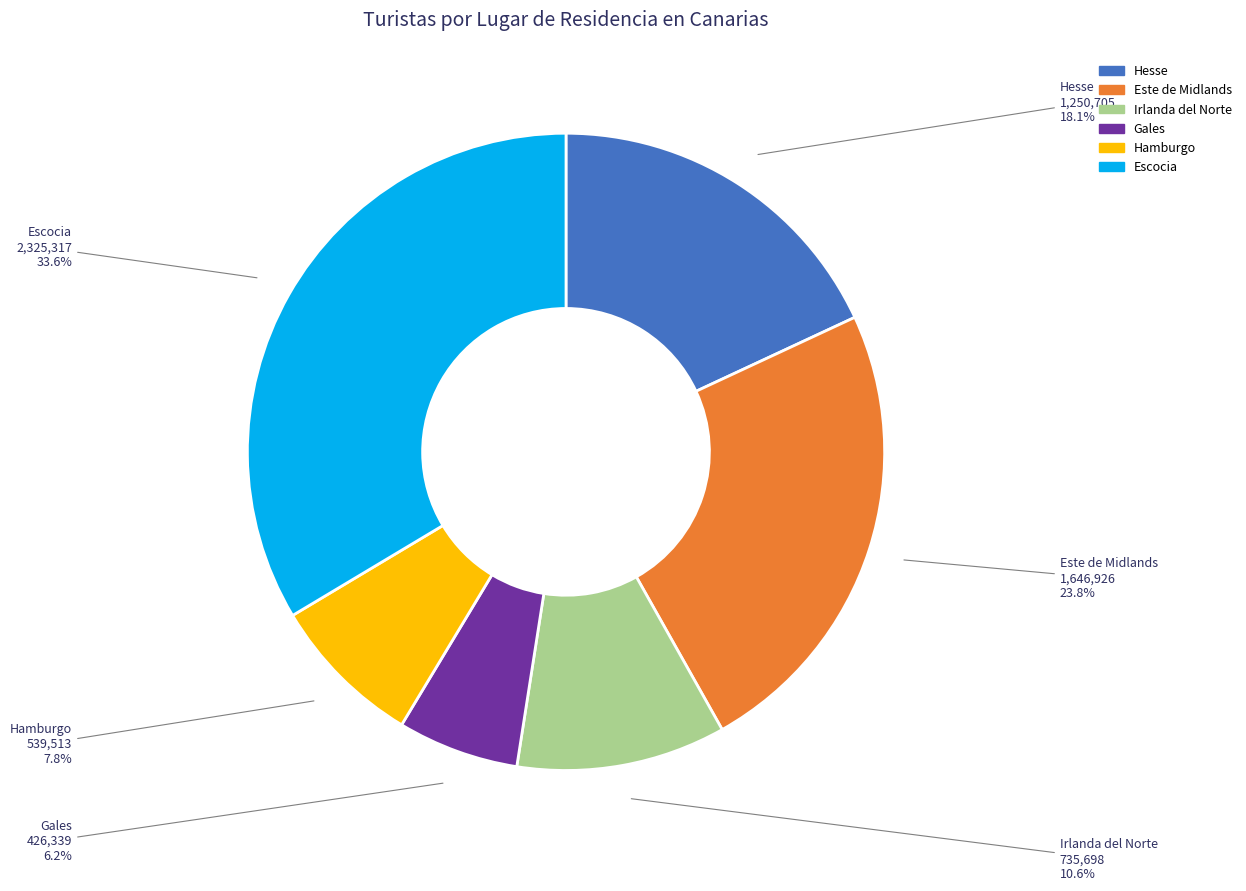

How many slices are in this pie chart?

6